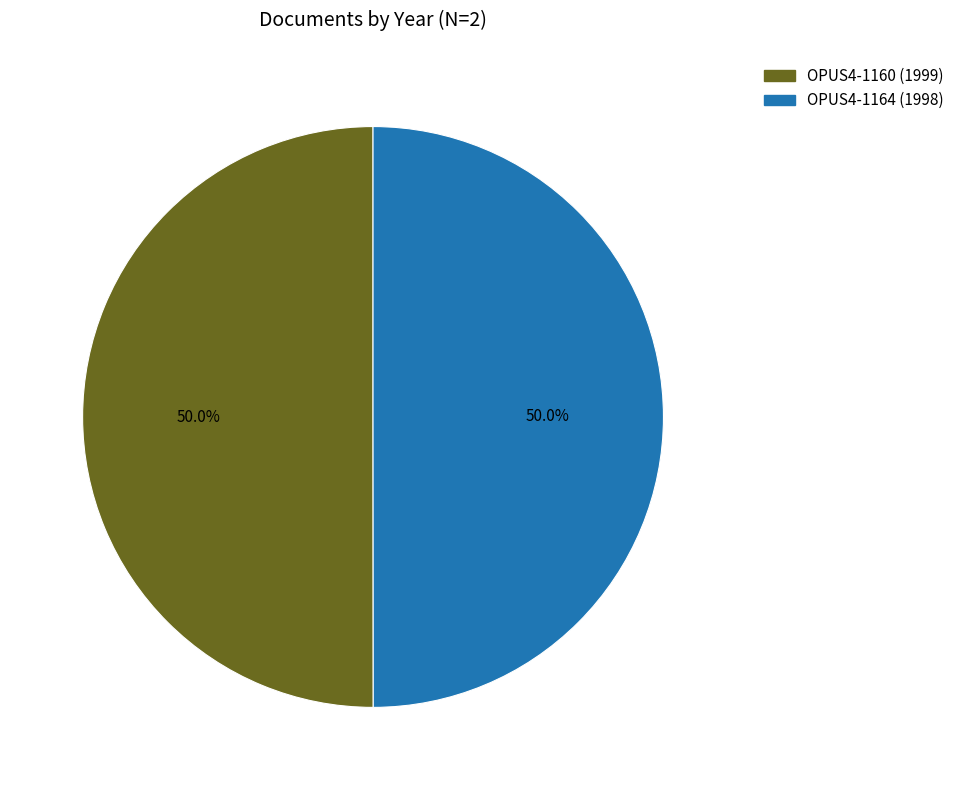

The OPUS4-1160 slice represents 50% of the pie. True or false?

True